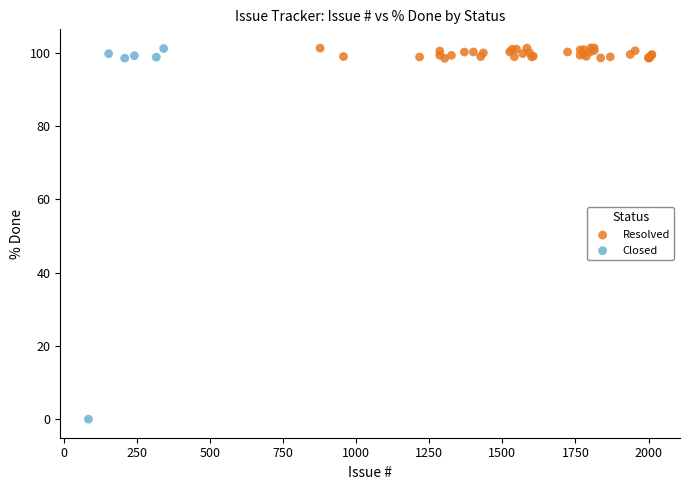

Which series reaches the minimum Y coordinate?

Closed